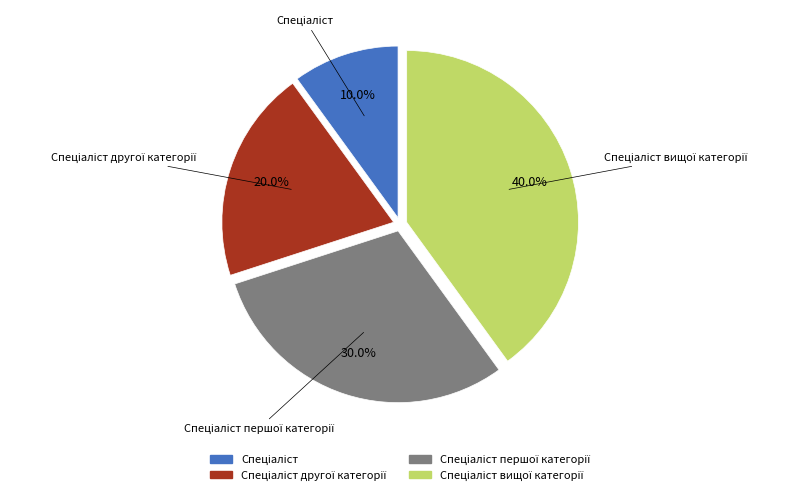

Is there any slice that represents more than half of the pie?

No